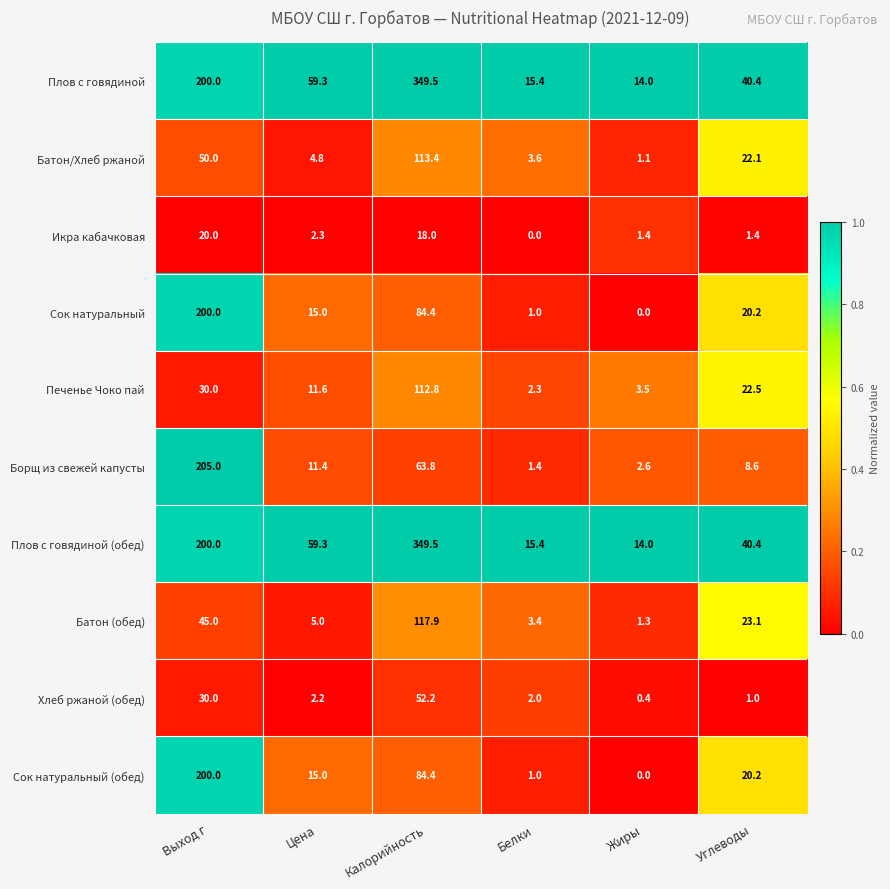

The value of Батон/Хлеб ржаной at Выход г is 50.0. True or false?

True